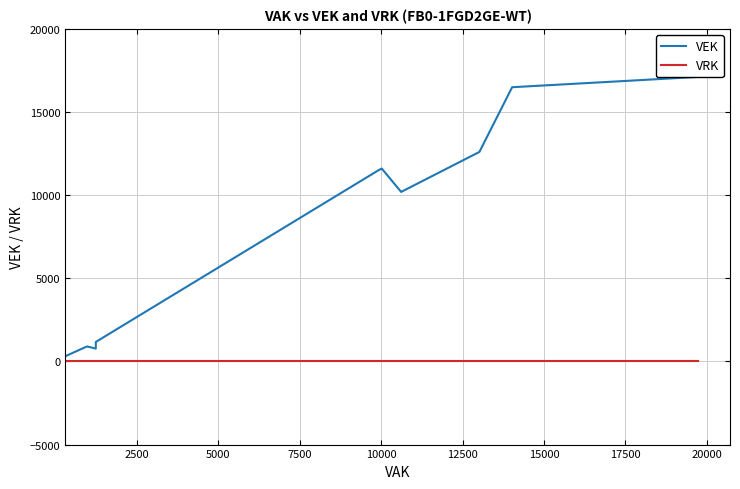

Does the chart have visible grid lines?

Yes